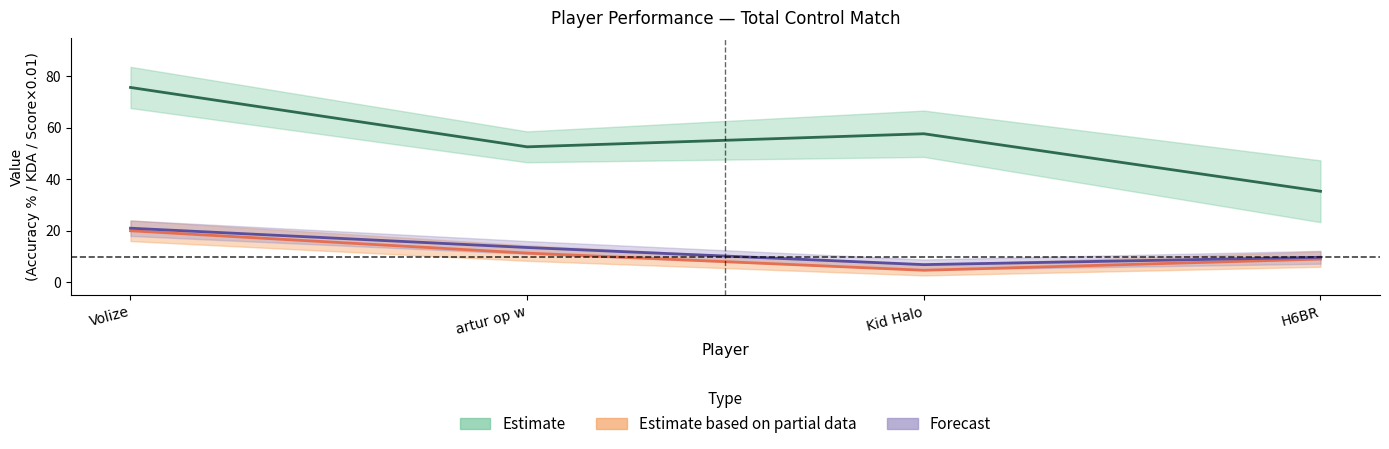

What is the difference between the highest and lowest values at Kid Halo?

53.0